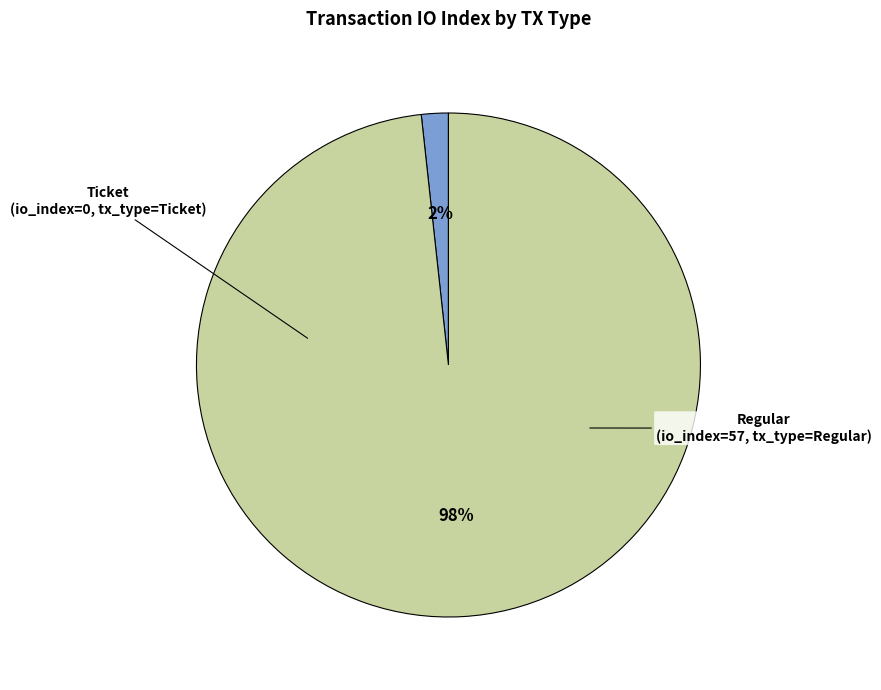

Is there a majority slice in this chart?

Yes